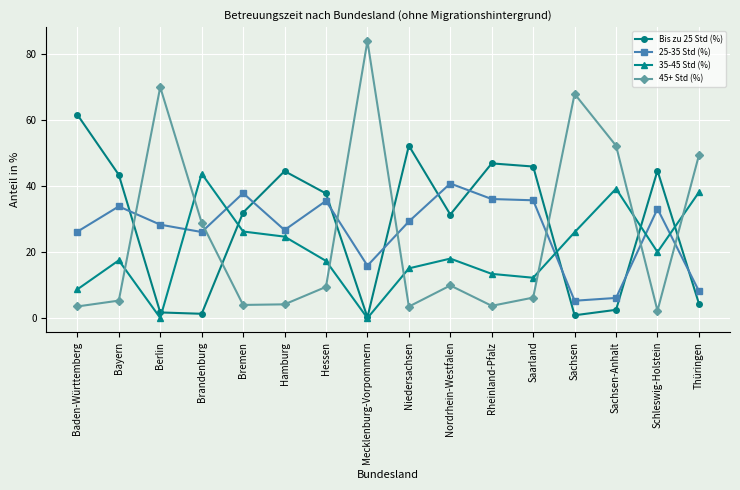

Which series has the largest range (max minus min)?

45+ Std (%)